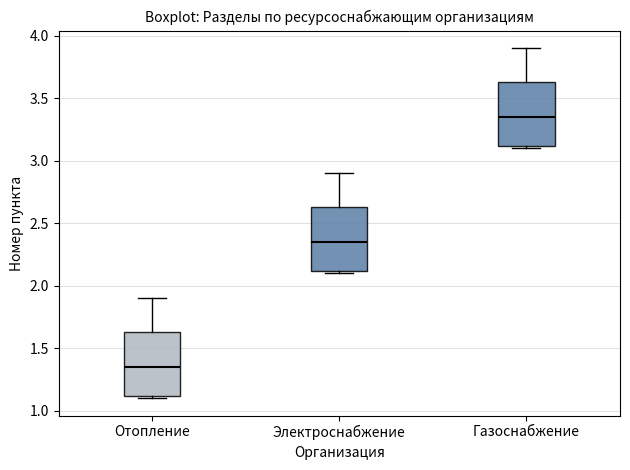

Where does the median line of the box for Электроснабжение sit on the y-axis? The values are not printed on the chart, so give them approximately, as read against the axis.

2.35